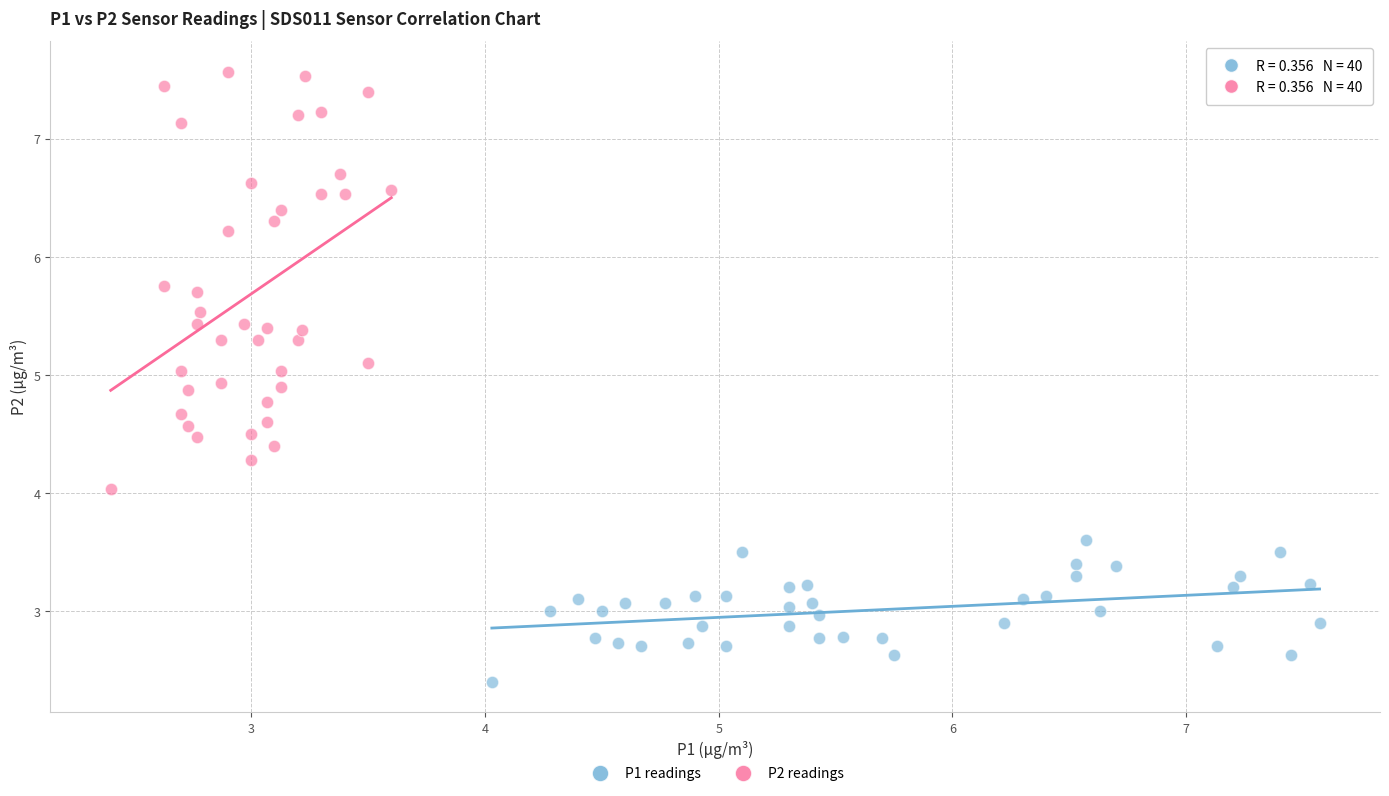

Which series has the widest spread of Y values?

P2 readings